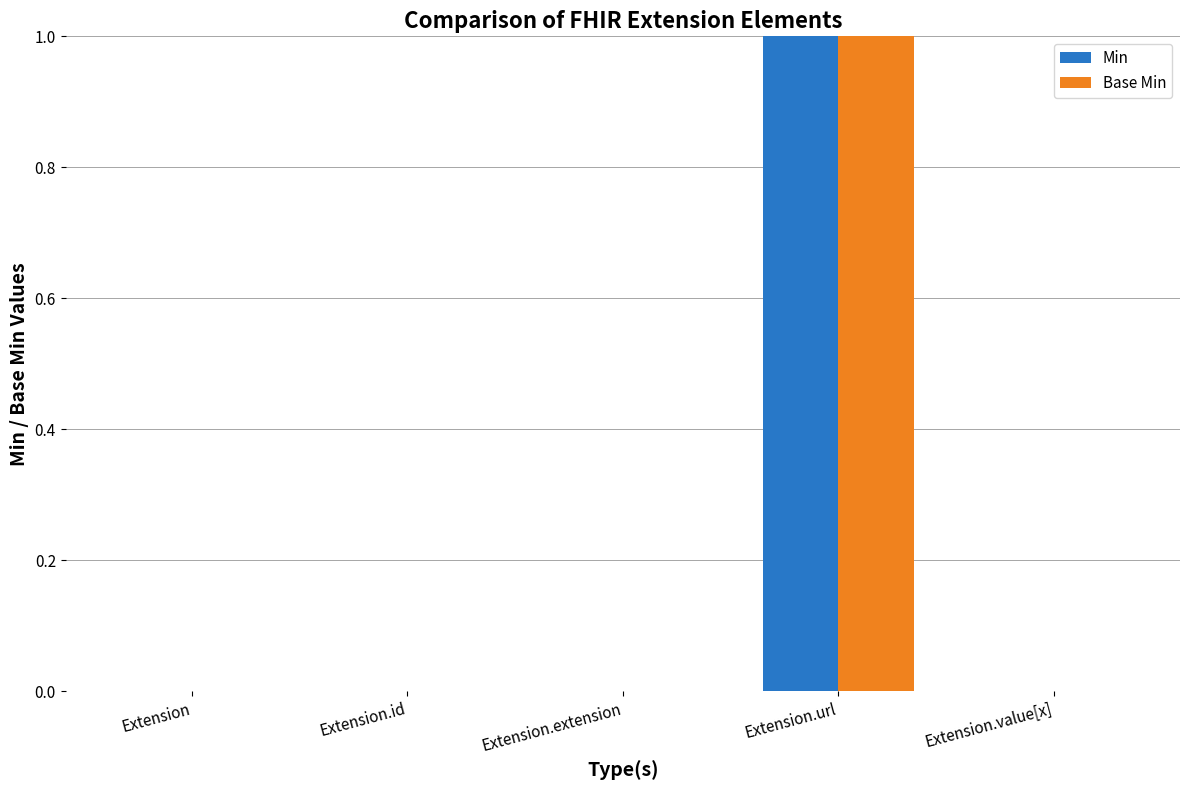

Reading left to right, what are all the values shown in this chart?

Min: 0	0	0	1	0
Base Min: 0	0	0	1	0